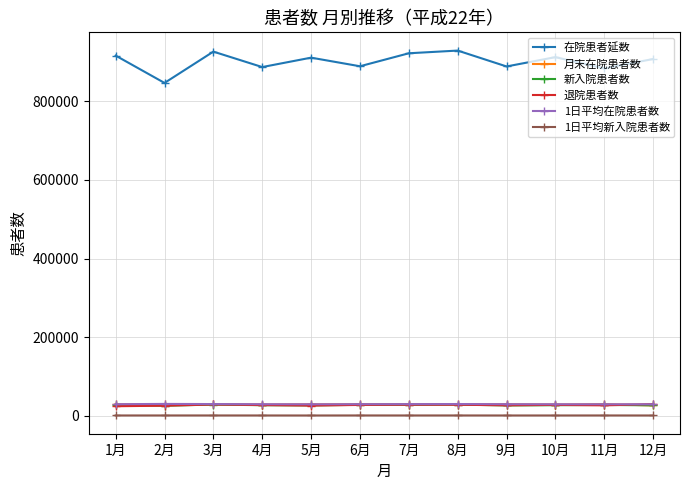

At how many categories does at least one series exceed 67818?

12